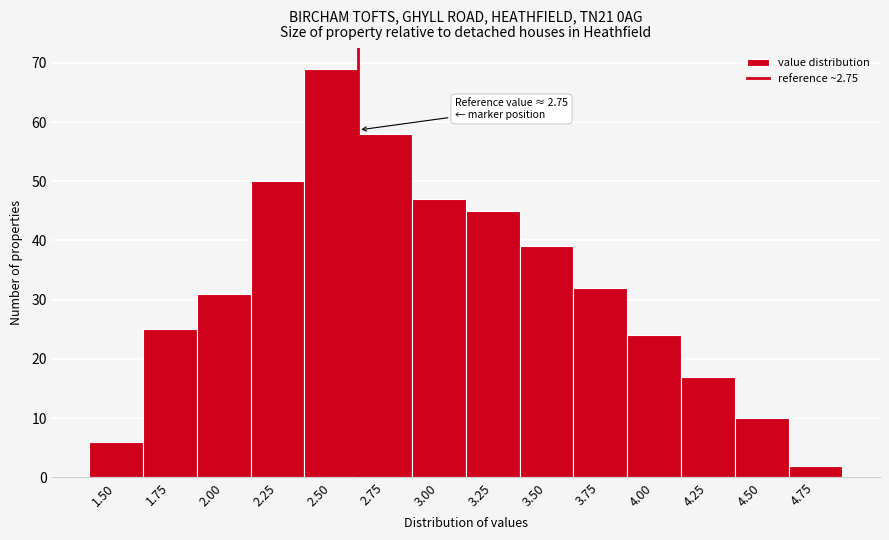

Reading right to left, extract all data points from this chart.

4.75=2	4.50=10	4.25=17	4.00=24	3.75=32	3.50=39	3.25=45	3.00=47	2.75=58	2.50=69	2.25=50	2.00=31	1.75=25	1.50=6